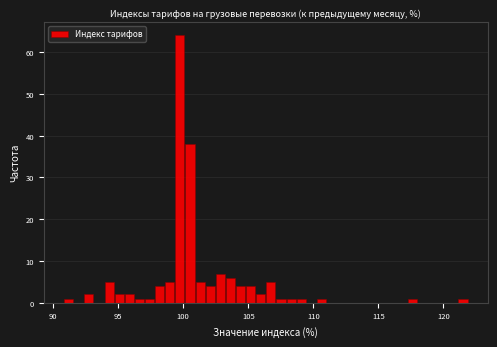

Read against the x-axis, roughly where is the centre of the tallest bar?

99.5